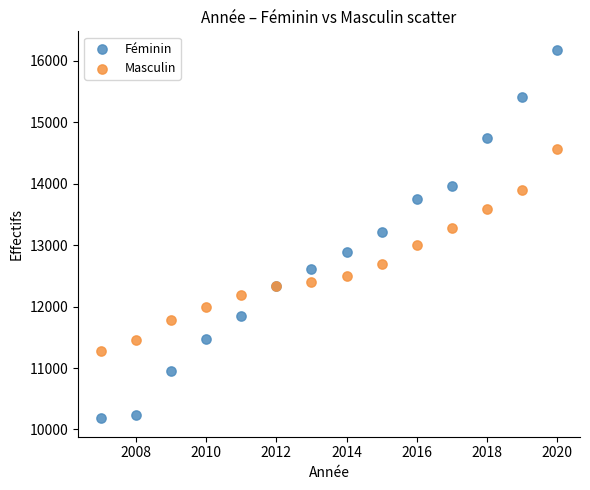

Which series contains the highest Y value?

Féminin